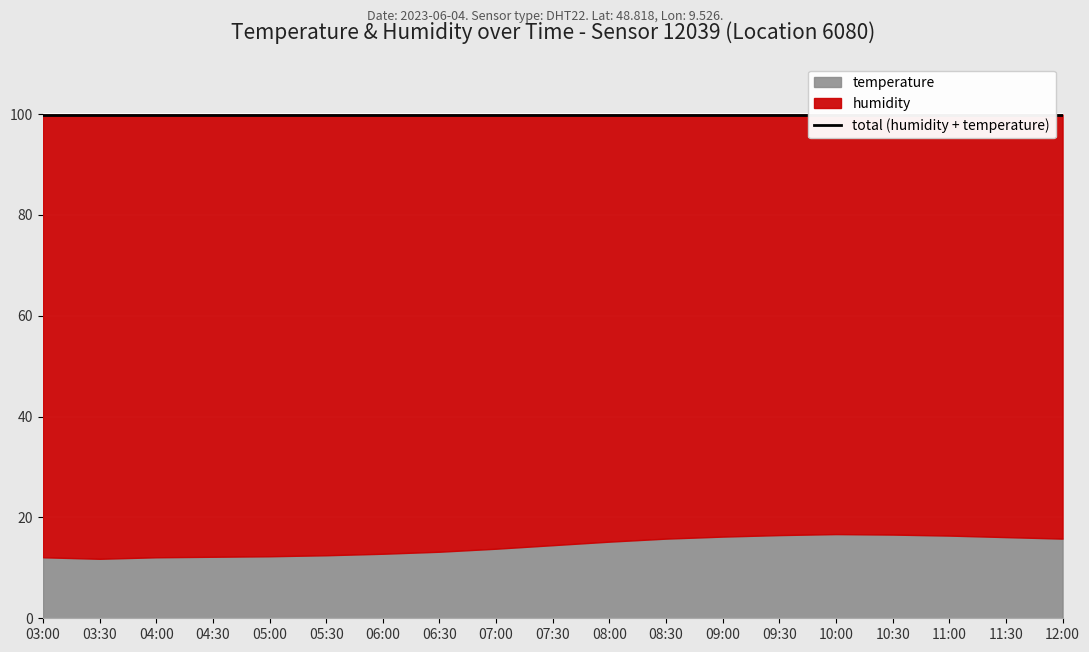

At 11:30, list the series in order from largest to smallest.

humidity, temperature